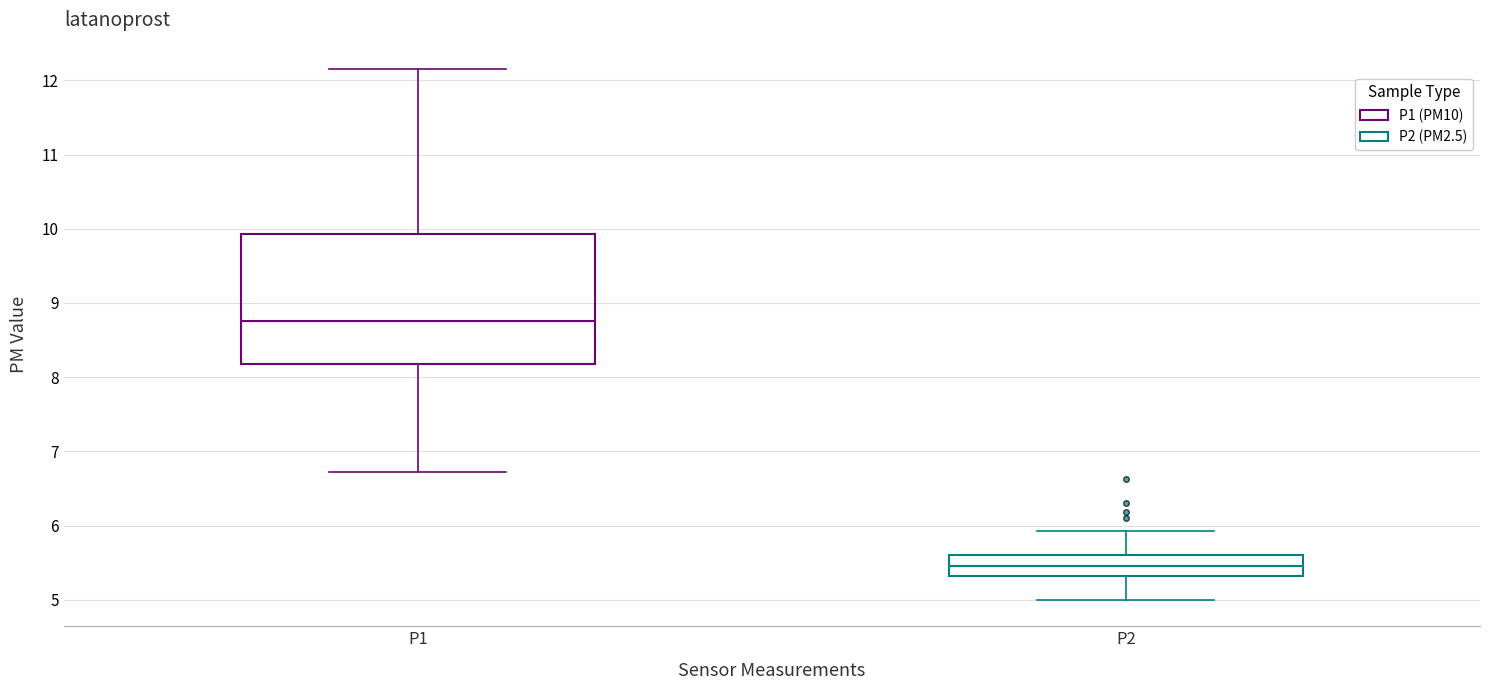

Where does the median line of the box for P1 sit on the y-axis? The values are not printed on the chart, so give them approximately, as read against the axis.

8.8